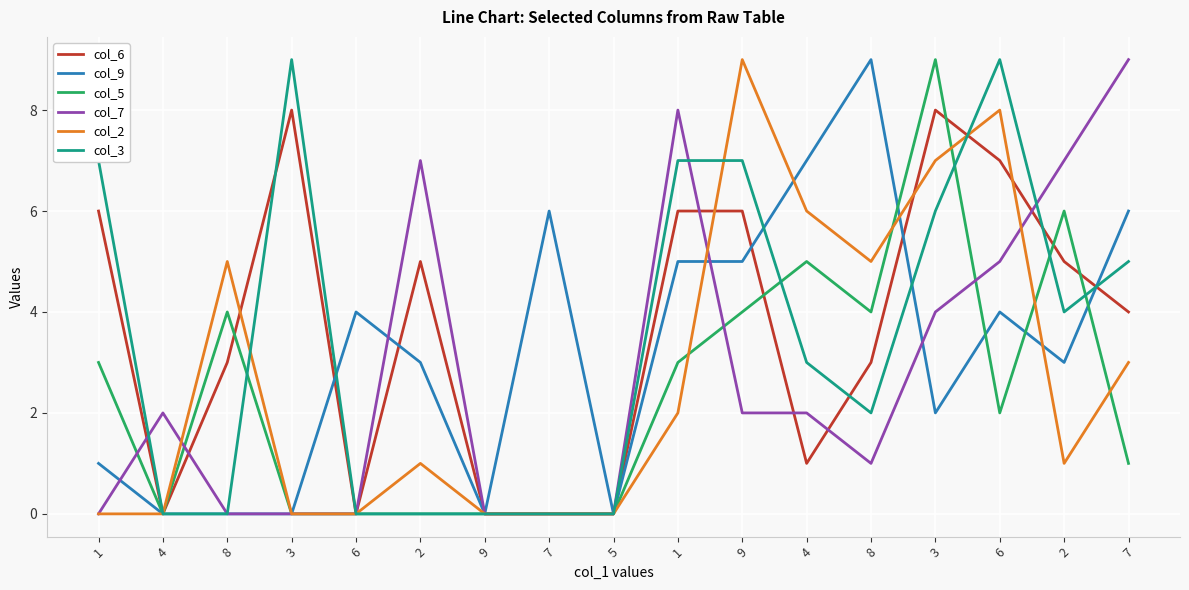

Reading left to right, list all the values displayed in this chart.

col_6: 1=6	4=0	8=3	3=8	6=0	2=5	9=0	7=0	5=0	1=6	9=6	4=1	8=3	3=8	6=7	2=5	7=4
col_9: 1=1	4=0	8=0	3=0	6=4	2=3	9=0	7=6	5=0	1=5	9=5	4=7	8=9	3=2	6=4	2=3	7=6
col_5: 1=3	4=0	8=4	3=0	6=0	2=0	9=0	7=0	5=0	1=3	9=4	4=5	8=4	3=9	6=2	2=6	7=1
col_7: 1=0	4=2	8=0	3=0	6=0	2=7	9=0	7=0	5=0	1=8	9=2	4=2	8=1	3=4	6=5	2=7	7=9
col_2: 1=0	4=0	8=5	3=0	6=0	2=1	9=0	7=0	5=0	1=2	9=9	4=6	8=5	3=7	6=8	2=1	7=3
col_3: 1=7	4=0	8=0	3=9	6=0	2=0	9=0	7=0	5=0	1=7	9=7	4=3	8=2	3=6	6=9	2=4	7=5